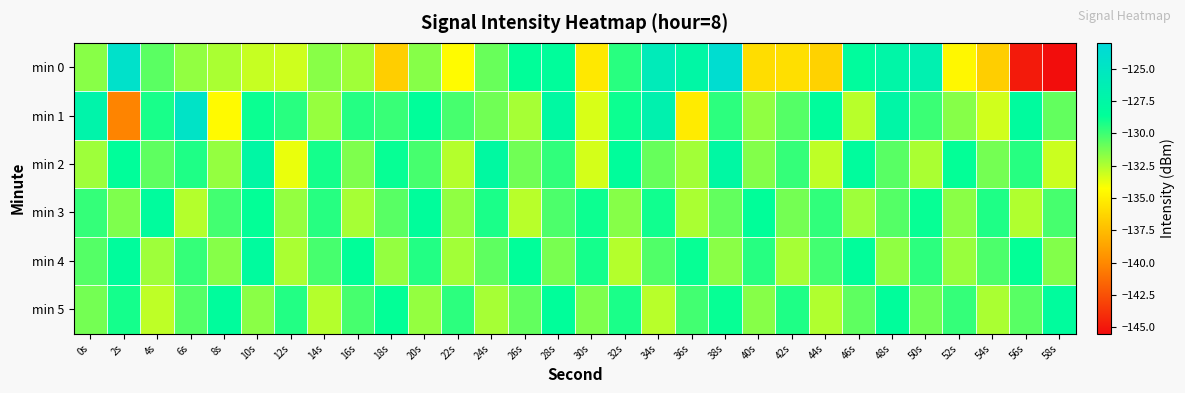

Reading left to right, extract all data points from this chart.

min 0: 0s=-131.6	2s=-124.3	4s=-130.6	6s=-131.9	8s=-132.4	10s=-133.0	12s=-133.2	14s=-131.6	16s=-132.2	18s=-136.6	20s=-131.6	22s=-134.4	24s=-130.9	26s=-128.6	28s=-128.4	30s=-135.4	32s=-129.5	34s=-125.8	36s=-127.6	38s=-123.8	40s=-135.9	42s=-135.8	44s=-136.4	46s=-128.2	48s=-127.3	50s=-126.6	52s=-134.6	54s=-136.6	56s=-144.9	58s=-145.4
min 1: 0s=-127.1	2s=-140.2	4s=-129.2	6s=-124.6	8s=-134.5	10s=-128.9	12s=-129.5	14s=-131.9	16s=-129.4	18s=-129.9	20s=-128.5	22s=-130.2	24s=-131.1	26s=-132.3	28s=-127.8	30s=-133.4	32s=-128.9	34s=-126.7	36s=-135.2	38s=-129.6	40s=-131.8	42s=-130.5	44s=-128.3	46s=-132.7	48s=-127.4	50s=-129.9	52s=-131.6	54s=-133.2	56s=-128.1	58s=-130.8
min 2: 0s=-132.1	2s=-128.5	4s=-130.7	6s=-129.3	8s=-131.9	10s=-127.6	12s=-133.8	14s=-129.1	16s=-131.4	18s=-128.8	20s=-130.2	22s=-132.6	24s=-127.9	26s=-131.1	28s=-129.7	30s=-133.3	32s=-128.4	34s=-130.9	36s=-132.2	38s=-127.7	40s=-131.5	42s=-129.8	44s=-132.8	46s=-128.2	48s=-130.6	50s=-132.4	52s=-128.7	54s=-131.2	56s=-129.5	58s=-133.1
min 3: 0s=-129.8	2s=-131.4	4s=-128.2	6s=-132.6	8s=-130.1	10s=-128.7	12s=-131.9	14s=-129.5	16s=-132.3	18s=-130.6	20s=-128.4	22s=-131.8	24s=-129.2	26s=-132.7	28s=-130.3	30s=-128.9	32s=-131.6	34s=-129.0	36s=-132.4	38s=-130.8	40s=-128.6	42s=-131.2	44s=-129.7	46s=-132.1	48s=-130.5	50s=-128.8	52s=-131.7	54s=-129.3	56s=-132.5	58s=-130.2
min 4: 0s=-130.5	2s=-128.3	4s=-132.1	6s=-129.8	8s=-131.6	10s=-128.1	12s=-132.4	14s=-130.2	16s=-128.6	18s=-131.9	20s=-129.4	22s=-132.2	24s=-130.7	26s=-128.5	28s=-131.3	30s=-129.1	32s=-132.6	34s=-130.4	36s=-128.8	38s=-131.7	40s=-129.5	42s=-132.3	44s=-130.1	46s=-128.4	48s=-131.8	50s=-129.6	52s=-132.0	54s=-130.3	56s=-128.7	58s=-131.5
min 5: 0s=-131.2	2s=-129.1	4s=-132.8	6s=-130.5	8s=-128.3	10s=-131.7	12s=-129.4	14s=-132.6	16s=-130.2	18s=-128.7	20s=-131.9	22s=-129.6	24s=-132.3	26s=-130.8	28s=-128.5	30s=-131.4	32s=-129.2	34s=-132.7	36s=-130.1	38s=-128.8	40s=-131.6	42s=-129.3	44s=-132.5	46s=-130.7	48s=-128.4	50s=-131.1	52s=-129.8	54s=-132.4	56s=-130.6	58s=-128.2